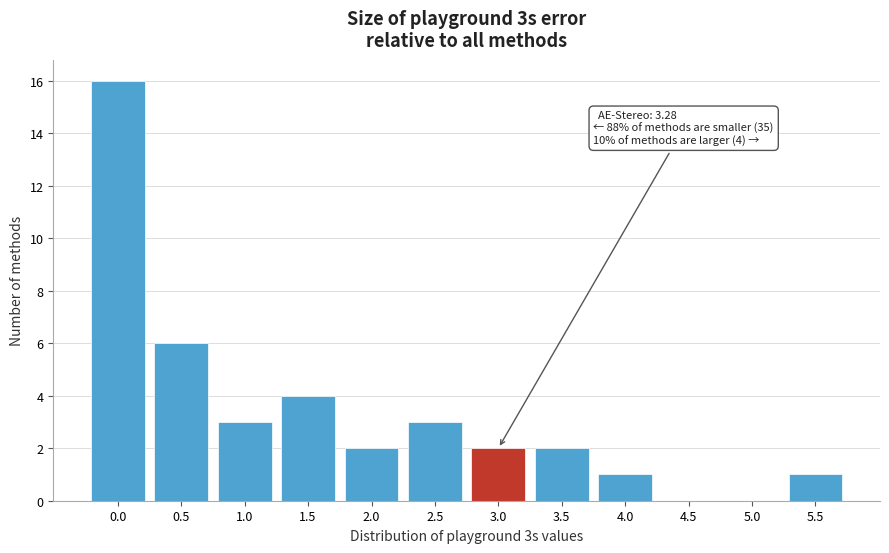

Reading left to right, transcribe all the data shown in this chart.

0.0=16	0.5=6	1.0=3	1.5=4	2.0=2	2.5=3	3.0=2	3.5=2	4.0=1	4.5=0	5.0=0	5.5=1